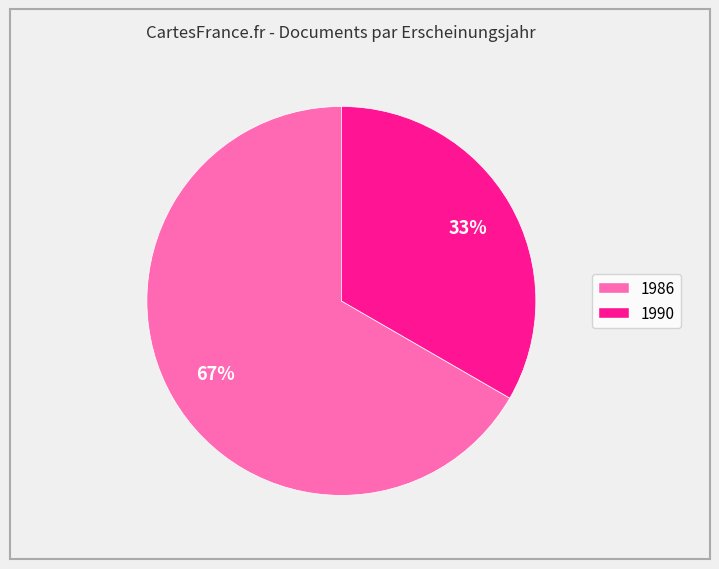

Does any single category account for the majority?

Yes